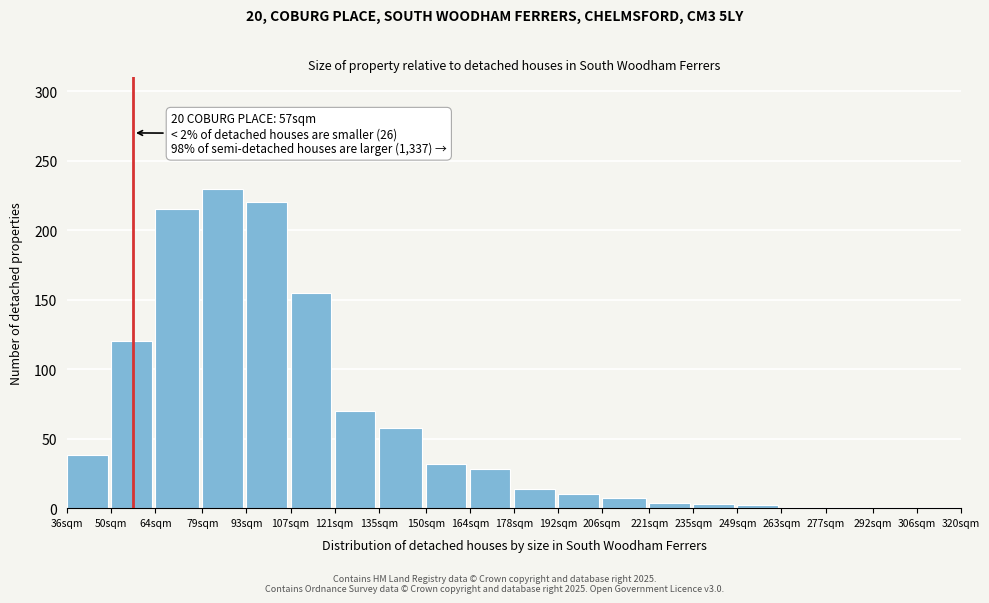

What is the maximum value shown in the chart?

230